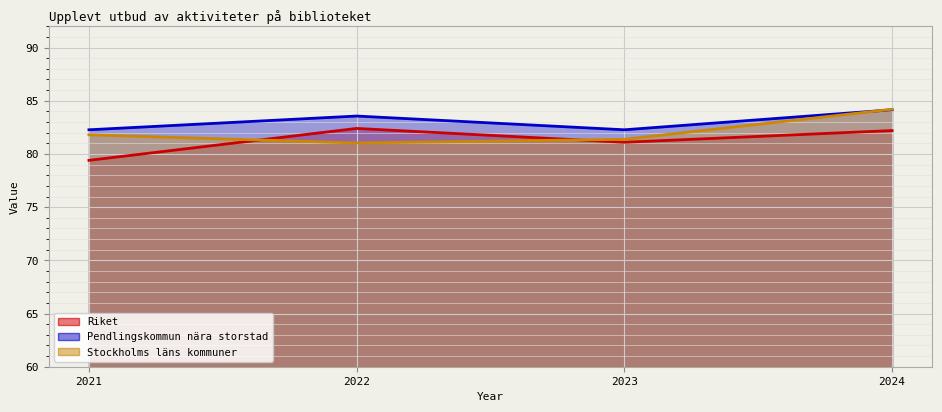

Where is the first local minimum for Pendlingskommun nära storstad?

2023